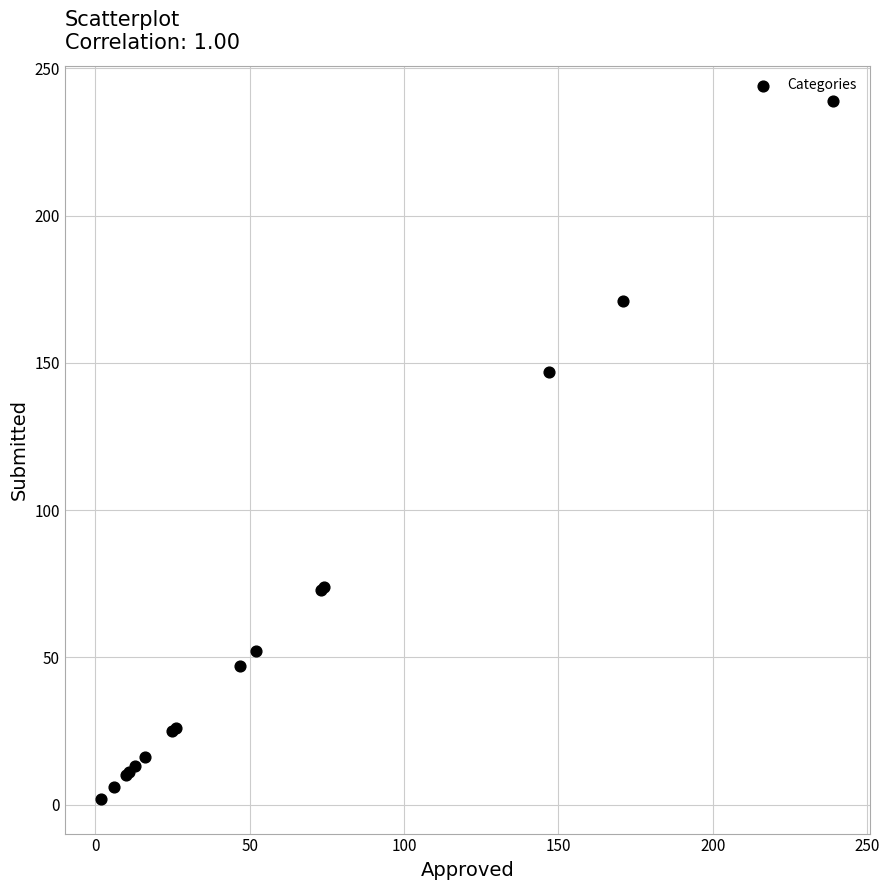

What Y value in the scatter plot is closest to 120?

147